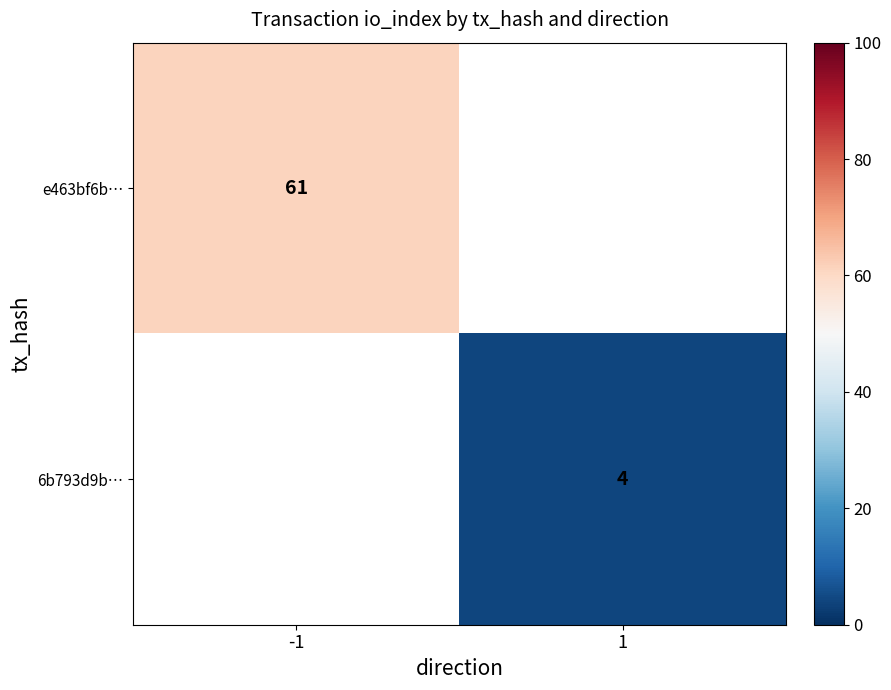

The value of e463bf6b… at -1 is 99.7. True or false?

False